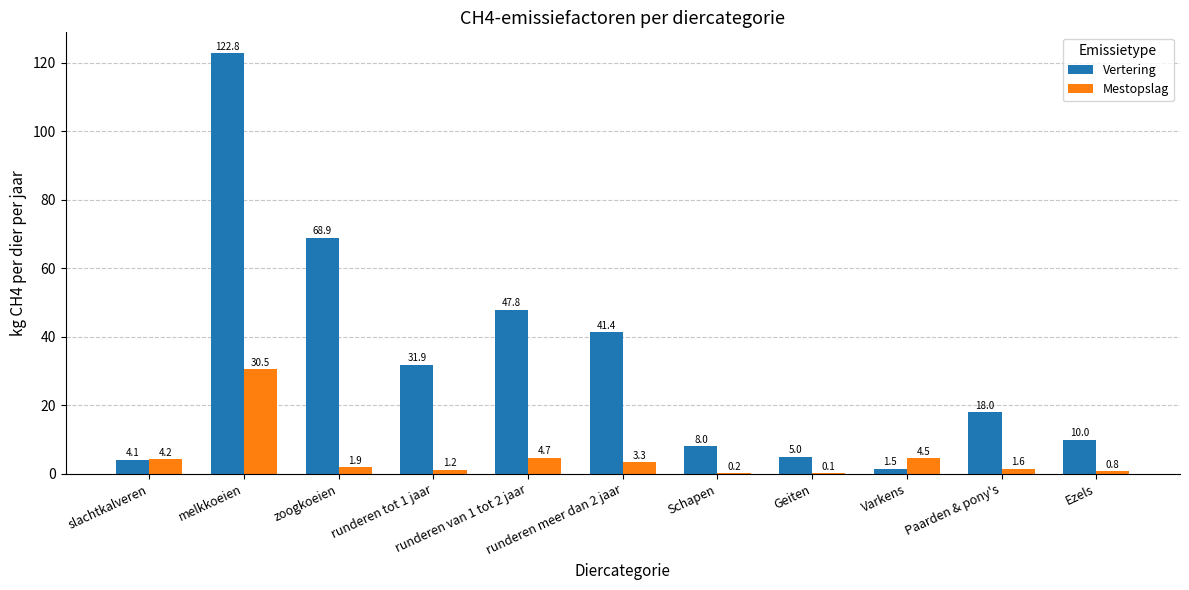

What is the maximum value shown in the chart?

122.8